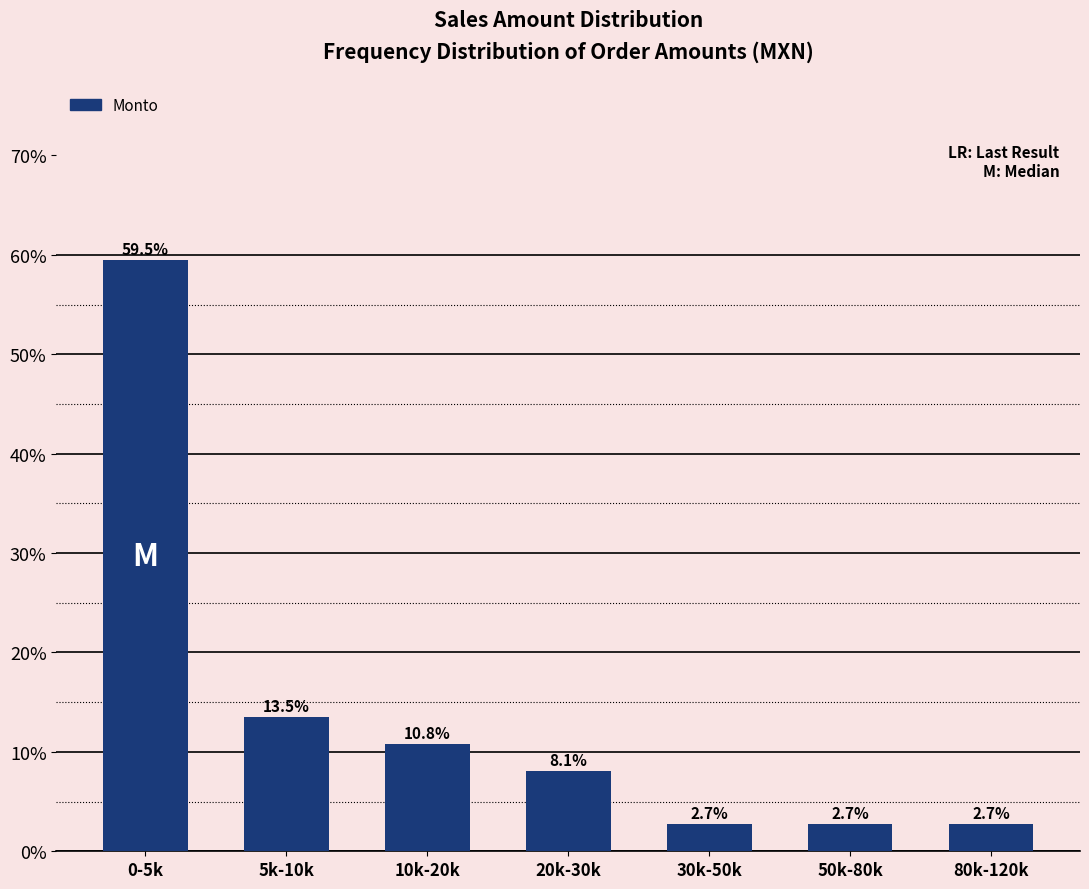

Reading right to left, transcribe all the data shown in this chart.

2.7	2.7	2.7	8.1	10.8	13.5	59.5